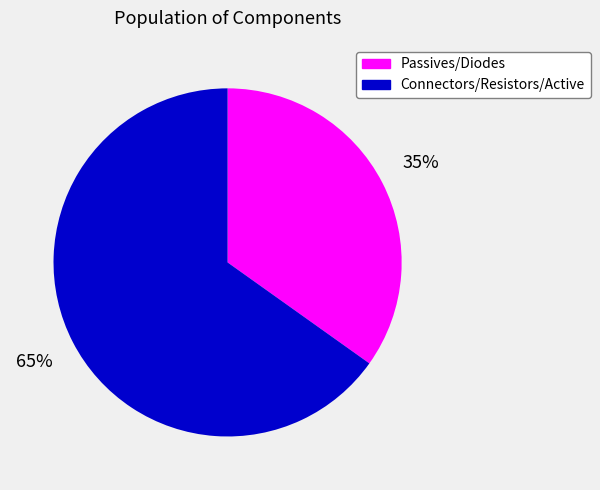

Which category has the biggest portion of the pie?

Connectors/Resistors/Active